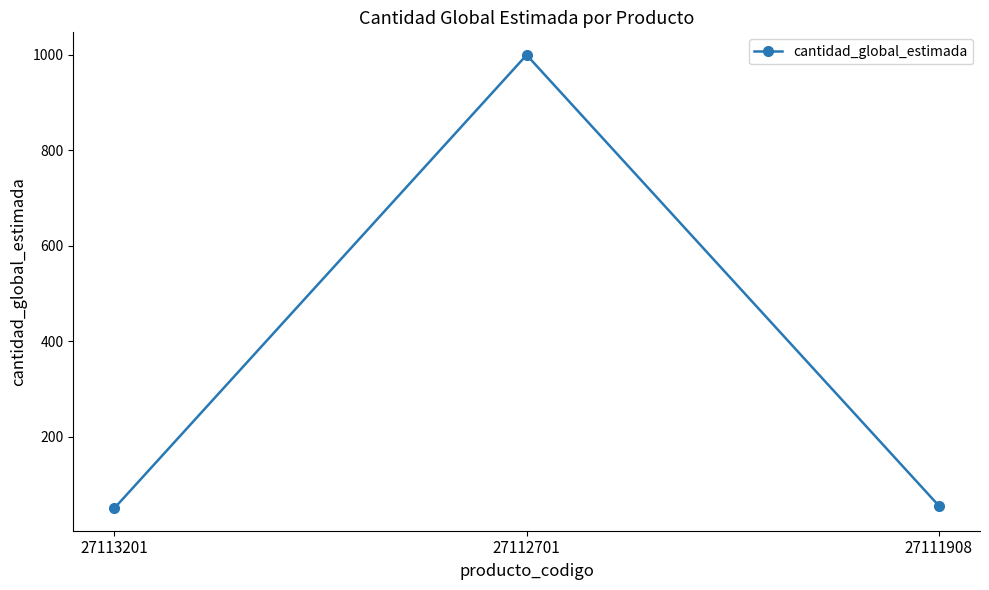

The value at 27112701 is 1493. True or false?

False